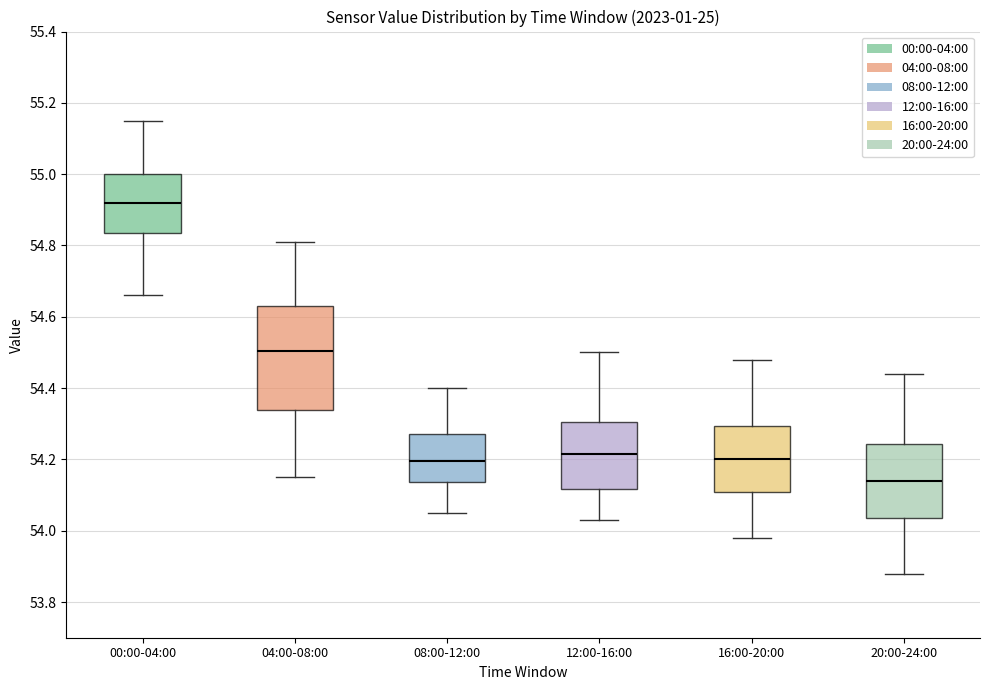

Comparing the boxes themselves (not the whiskers), which one is the tallest?

04:00-08:00